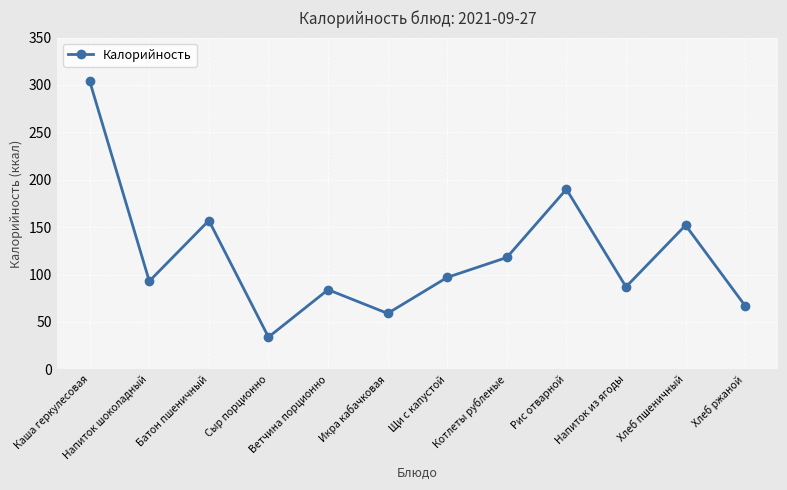

Reading left to right, list all the values displayed in this chart.

Каша геркулесовая=304	Напиток шоколадный=93	Батон пшеничный=157	Сыр порционно=34	Ветчина порционно=84	Икра кабачковая=59	Щи с капустой=97	Котлеты рубленые=118	Рис отварной=190	Напиток из ягоды=87	Хлеб пшеничный=152	Хлеб ржаной=67